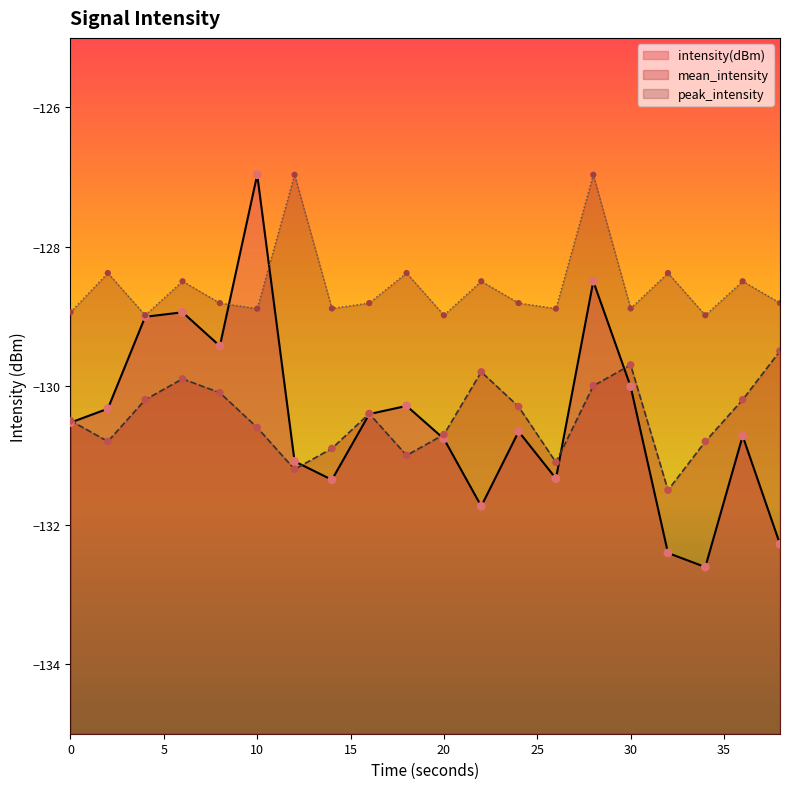

What is the total value across all series at 10?

-386.5